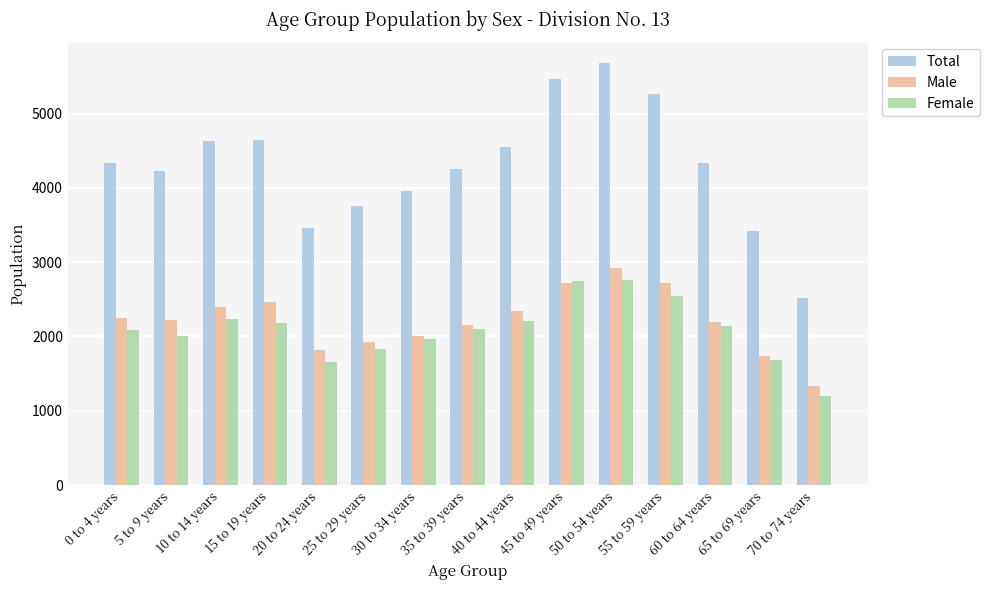

How many series are shown in this chart?

3